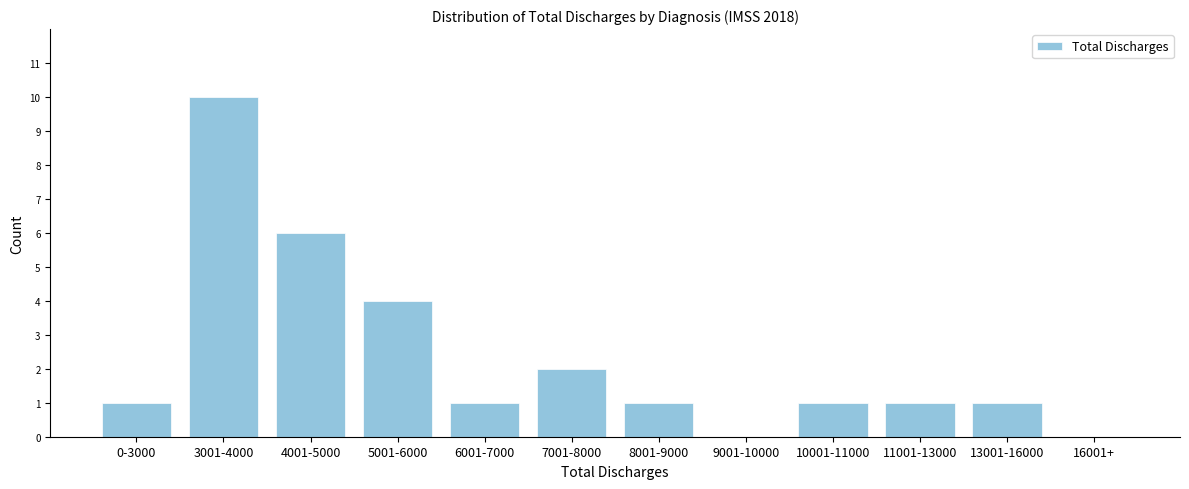

Reading left to right, list all the values displayed in this chart.

0-3000=1	3001-4000=10	4001-5000=6	5001-6000=4	6001-7000=1	7001-8000=2	8001-9000=1	9001-10000=0	10001-11000=1	11001-13000=1	13001-16000=1	16001+=0